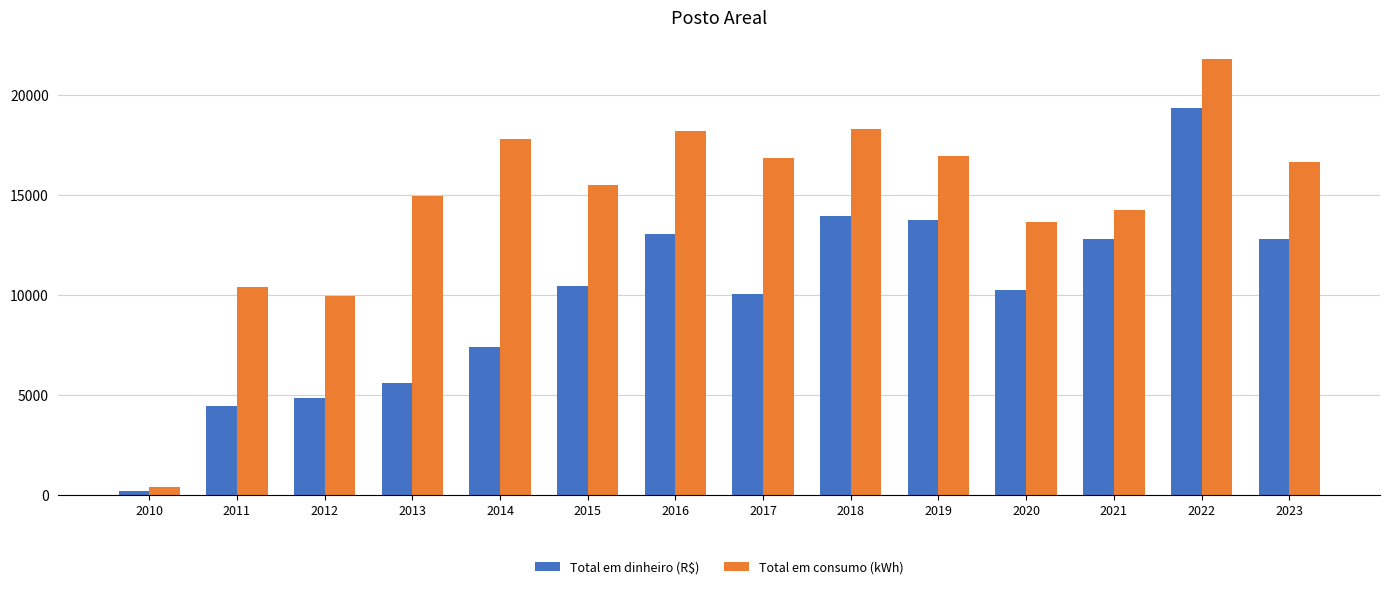

The Total em consumo (kWh) series shows 16930.0 at 2019. True or false?

True